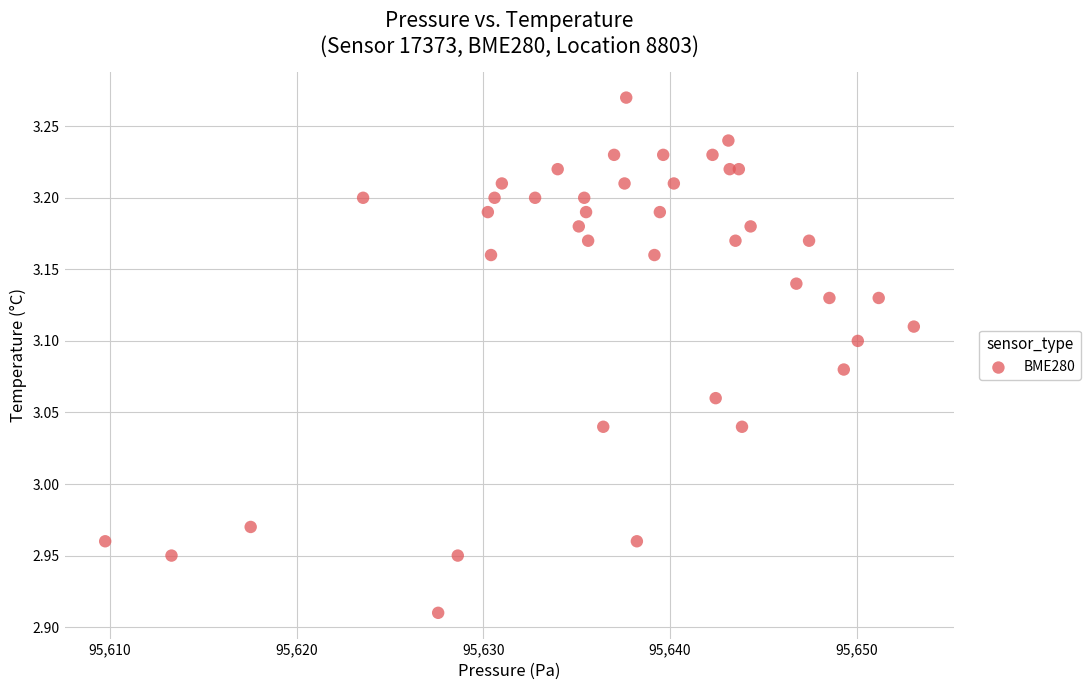

What is the range of X values (max minus min)?

43.3